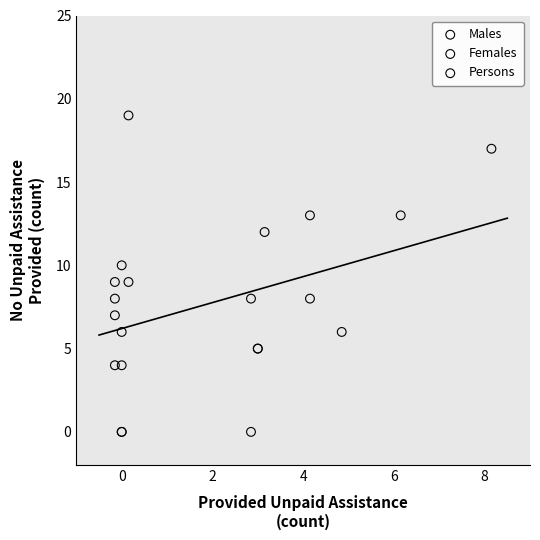

What are all the series names shown in the legend?

Males, Females, Persons